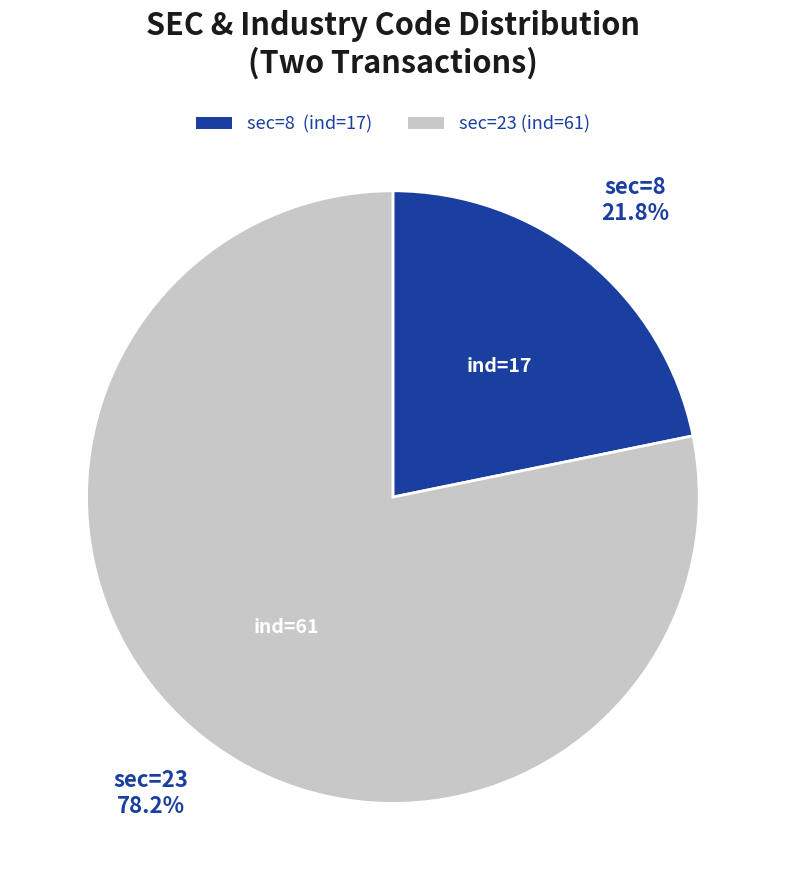

To the nearest percent, what is the average slice percentage?

50%